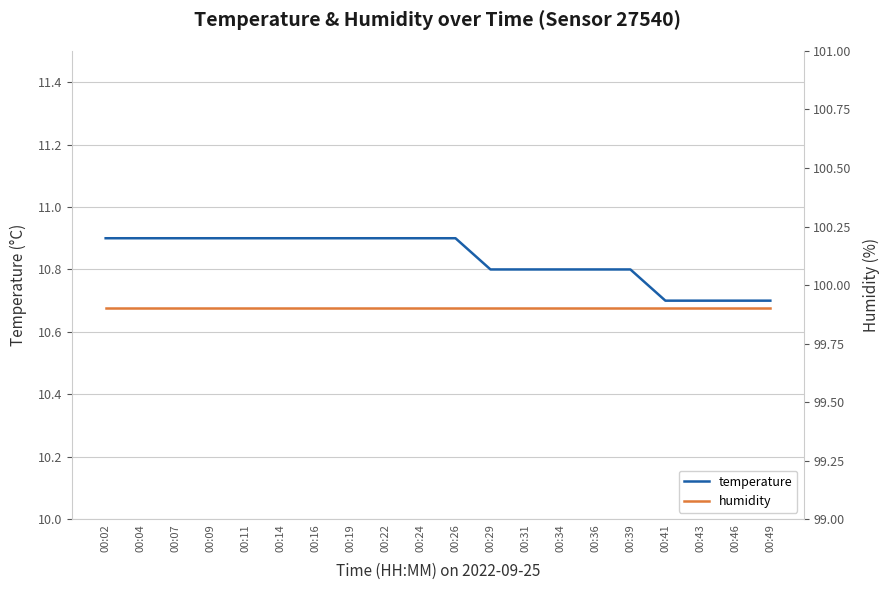

What is the difference between the maximum and second lowest values in the temperature series?

0.2